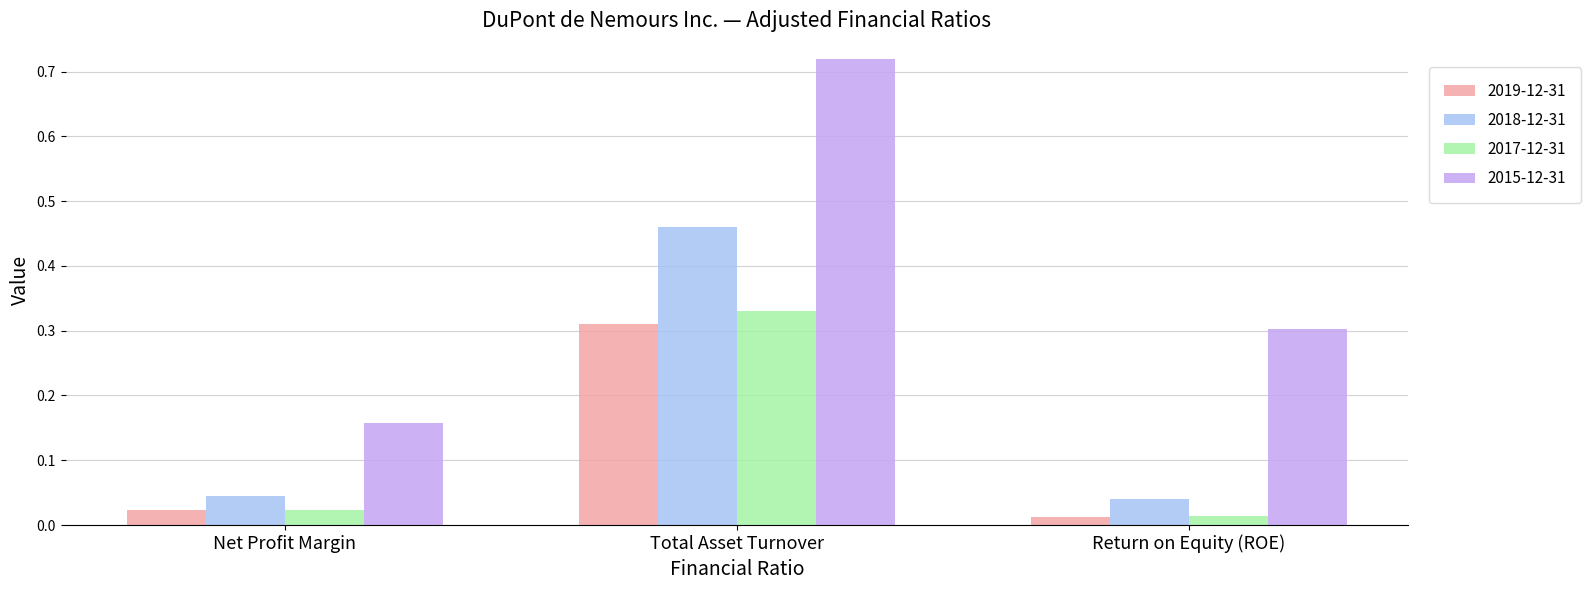

How many bars are there in each group?

4